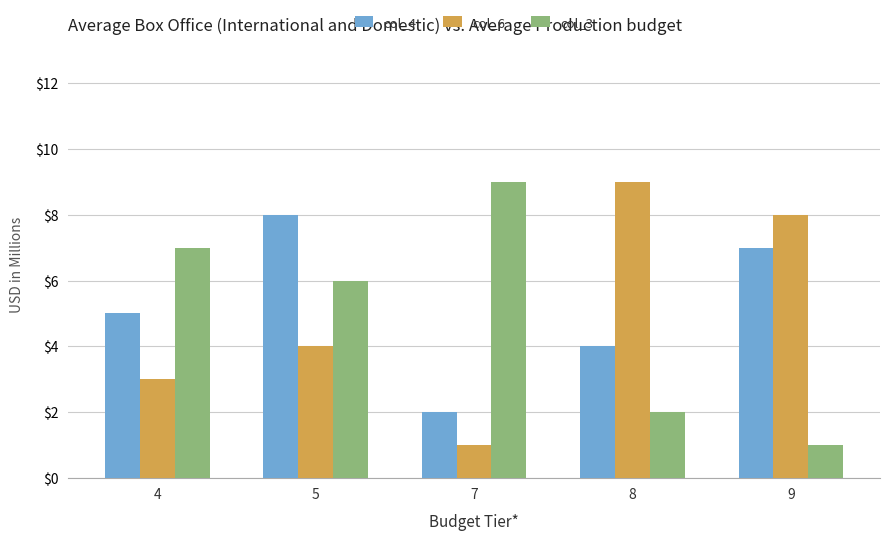

What is the difference between the highest and lowest values at 9?

7